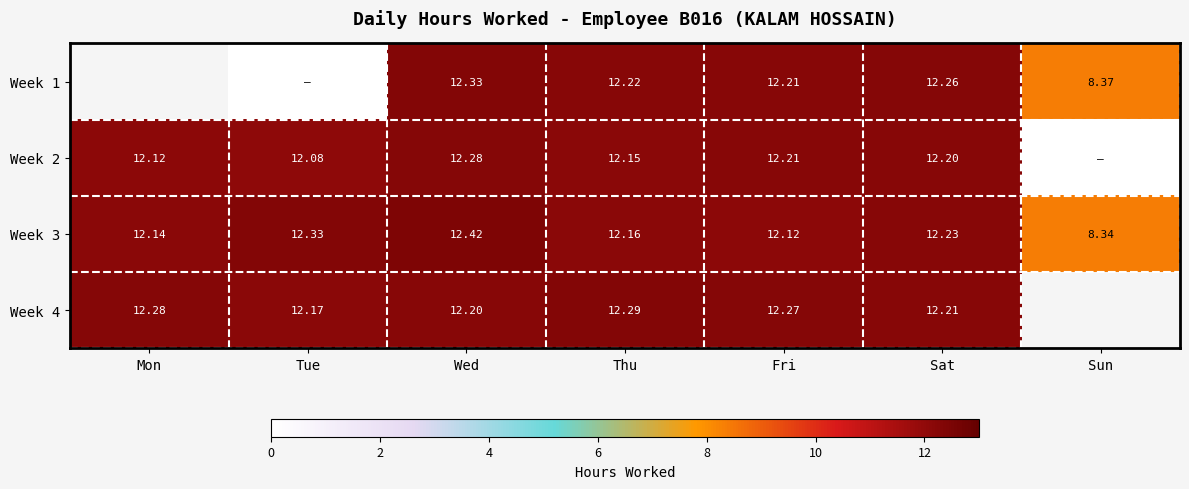

At which label does Week 3 reach its peak?

Wed